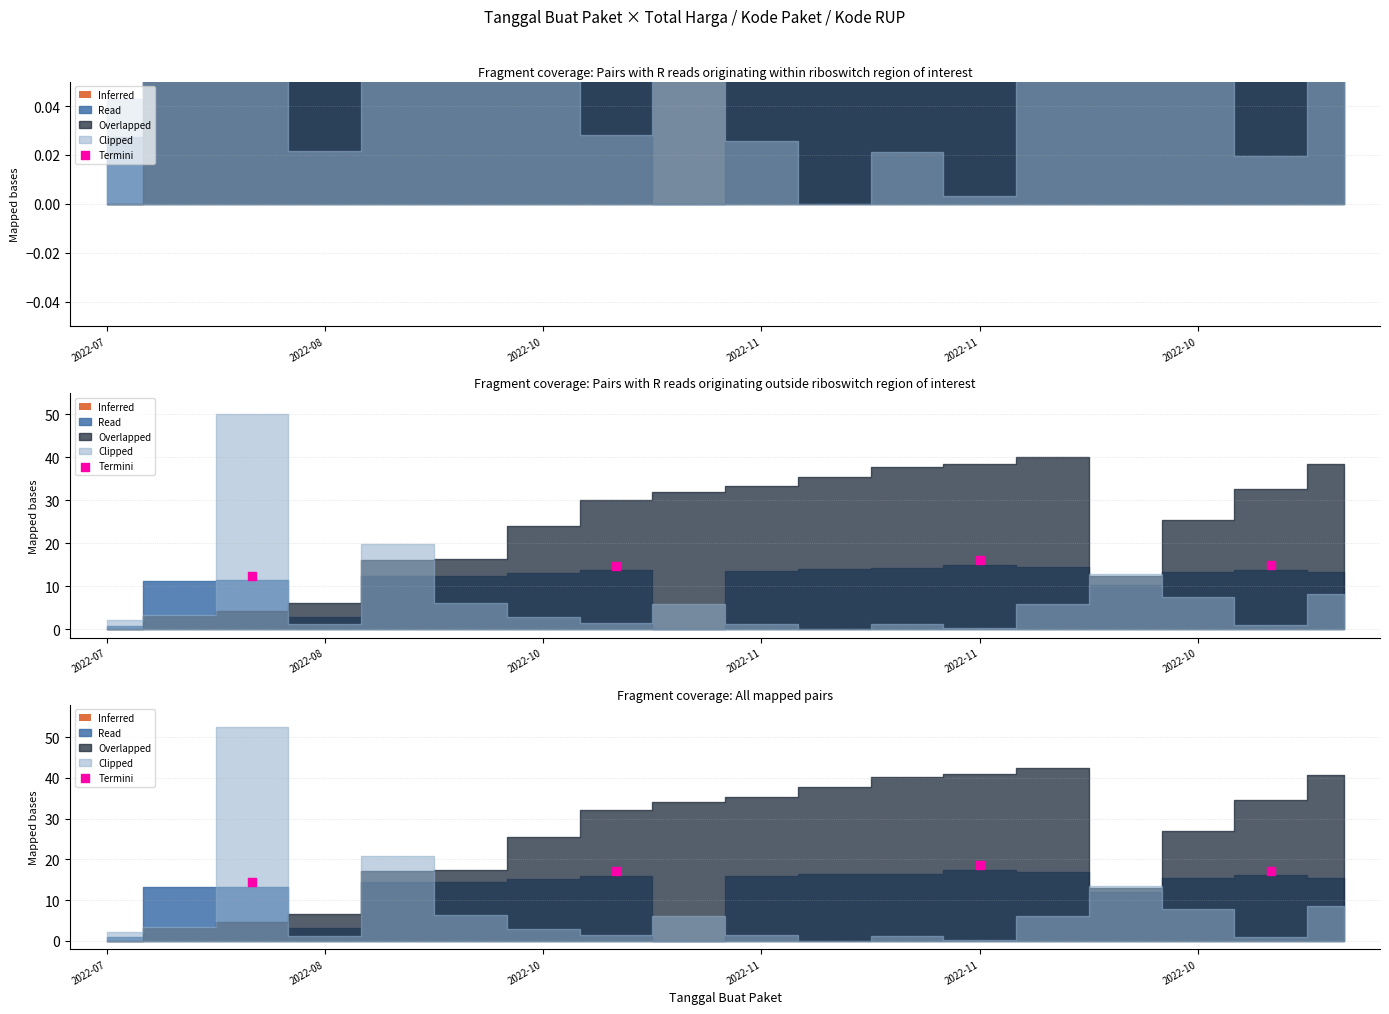

Approximately how many times larger is the value at 2022-07 compared to 2022-11?

0.8